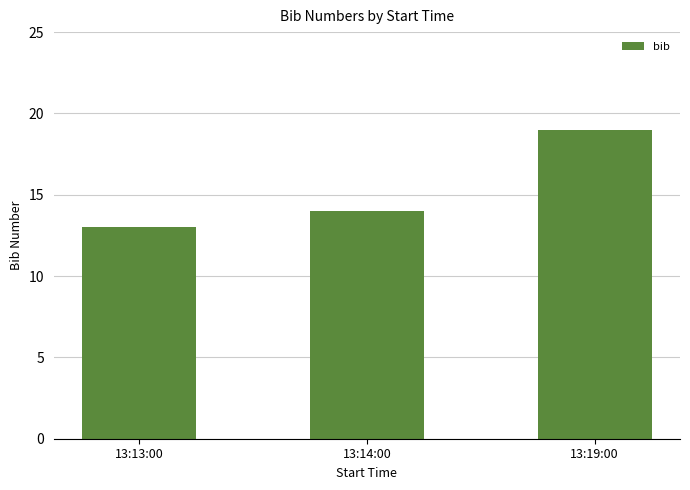

List the labels in order of value, smallest first.

13:13:00, 13:14:00, 13:19:00